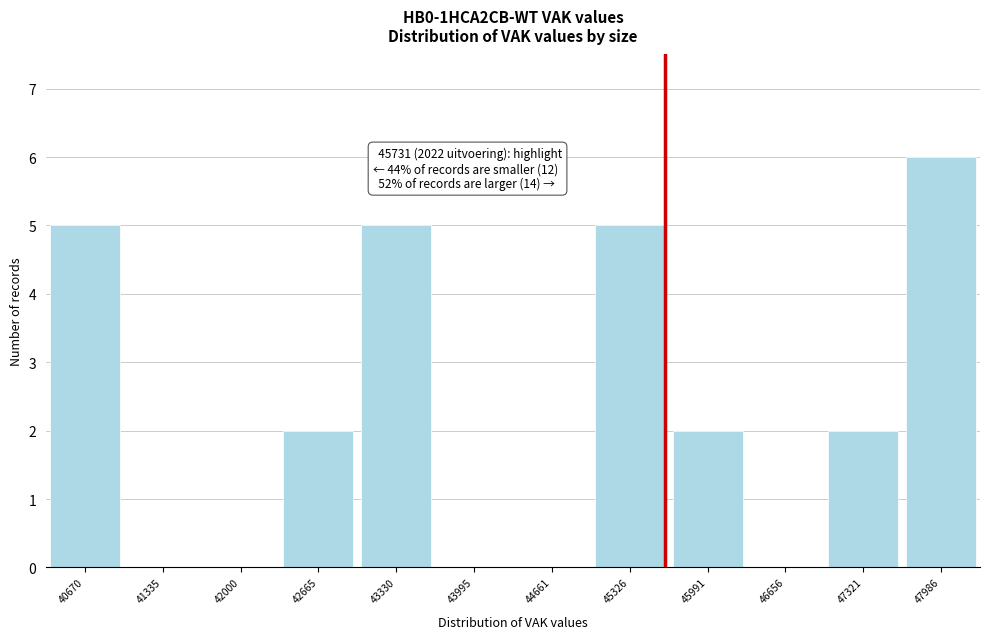

Reading left to right, transcribe all the data shown in this chart.

40670=5	41335=0	42000=0	42665=2	43330=5	43995=0	44661=0	45326=5	45991=2	46656=0	47321=2	47986=6